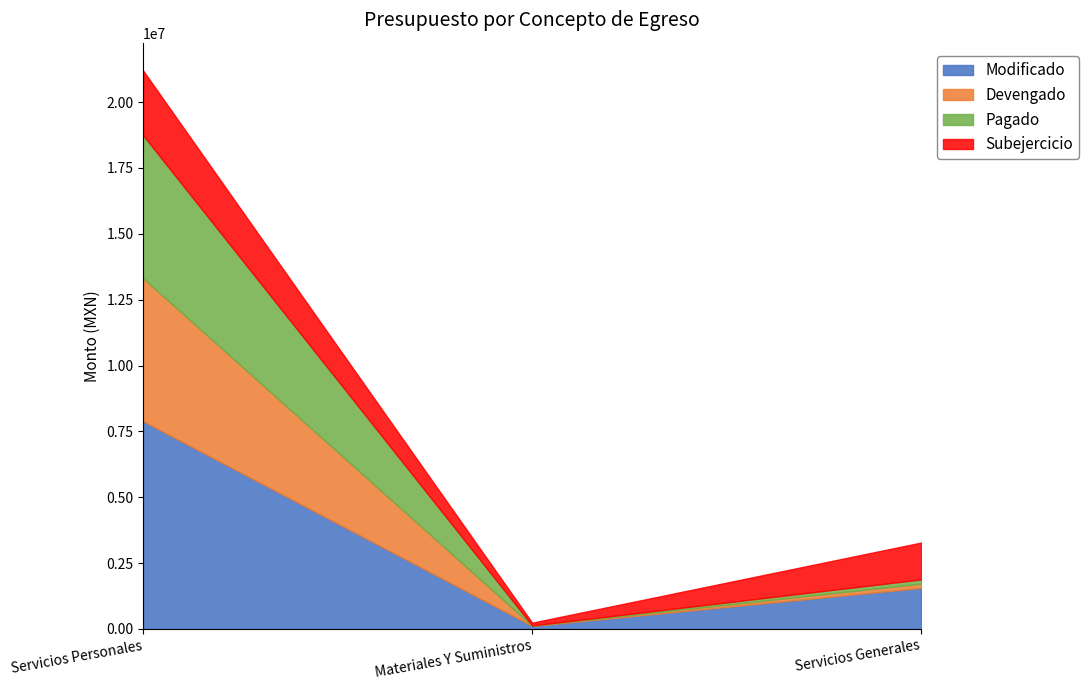

Which series has the widest spread of values?

Modificado